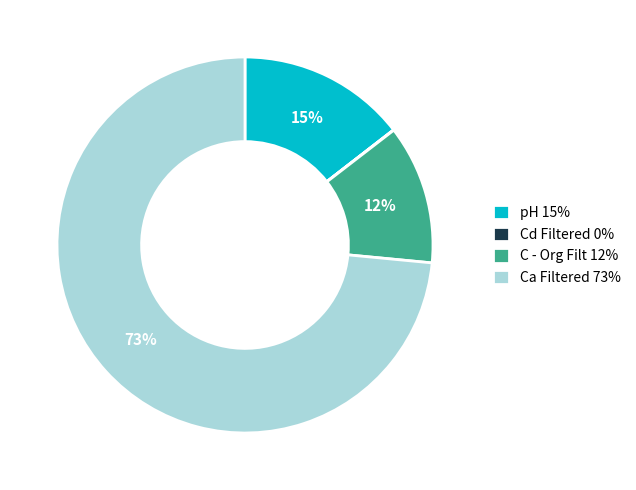

To the nearest percent, what is the difference between the C - Org Filt 12% and Ca Filtered 73% slice percentages?

61%